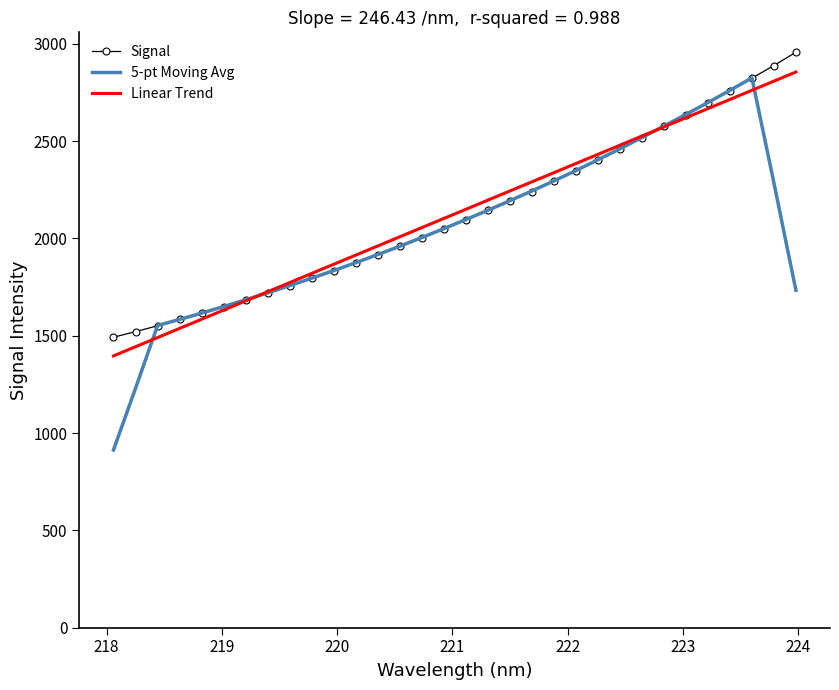

What is the maximum value shown in the chart?

2957.3